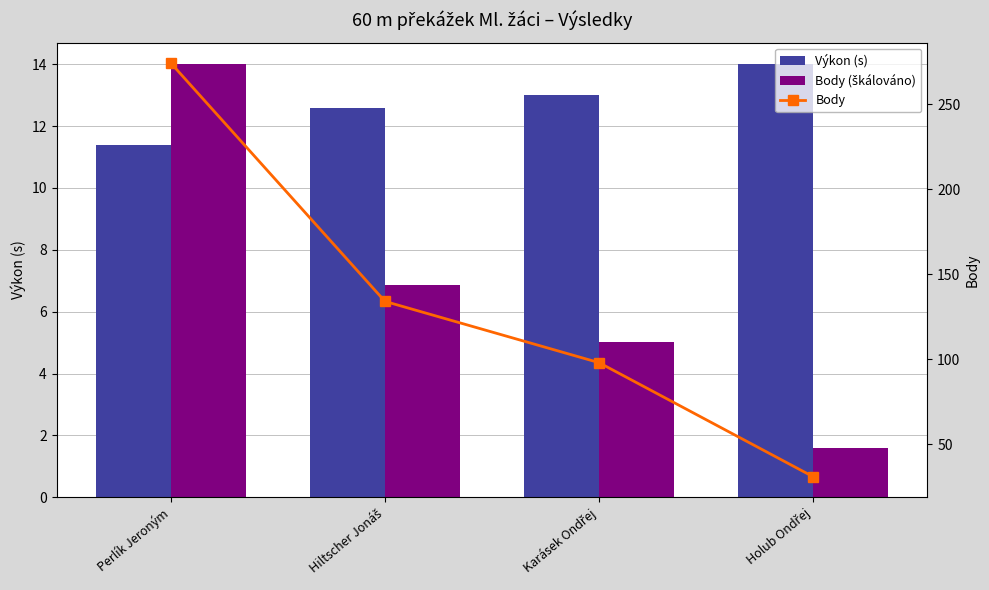

Which series has the largest total across all categories?

Body